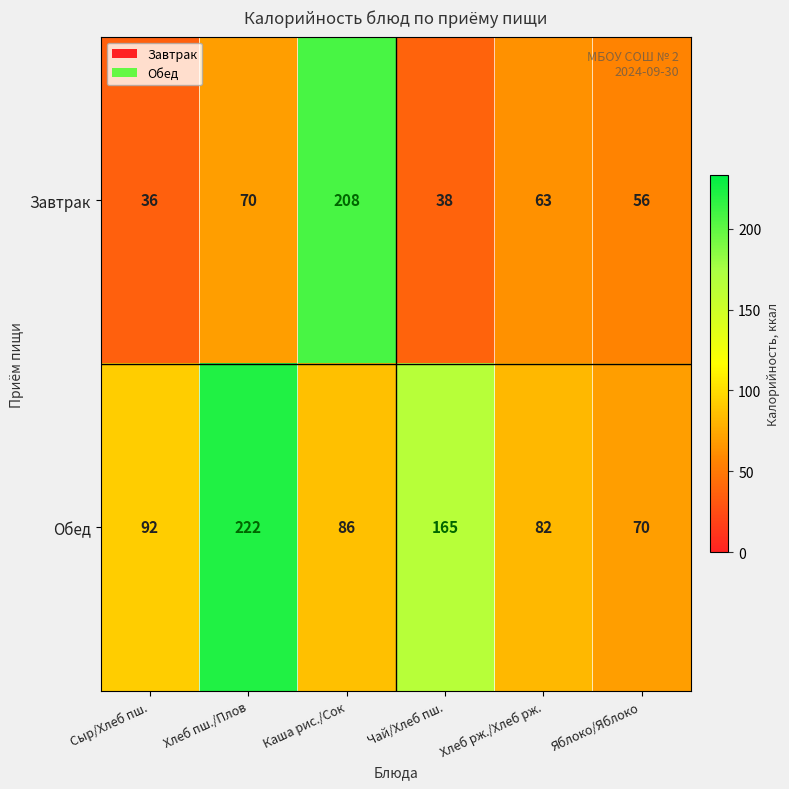

Count the number of categories in the chart.

6